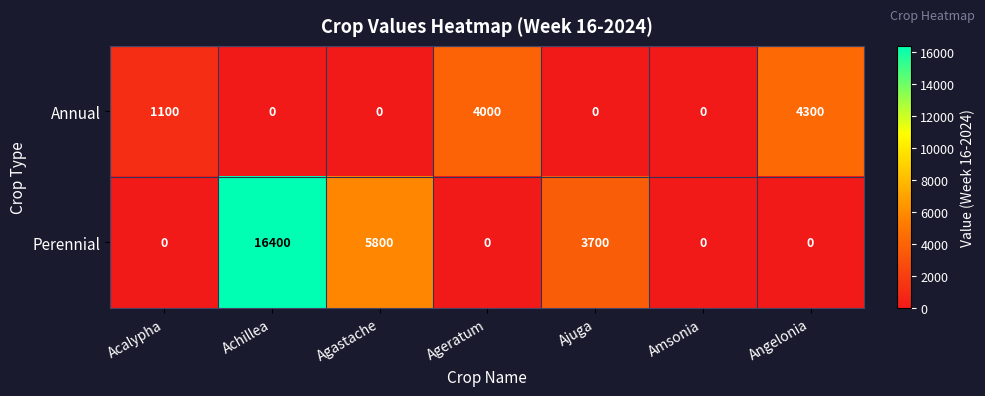

At Acalypha, list the series in order from smallest to largest.

Perennial, Annual